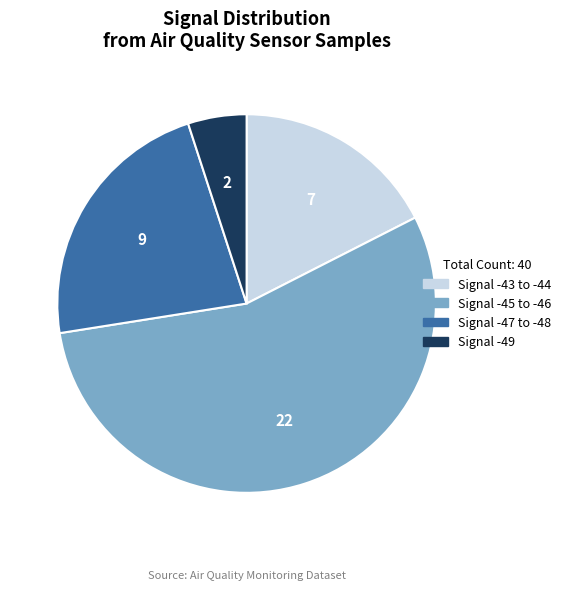

How many slices are in this pie chart?

4